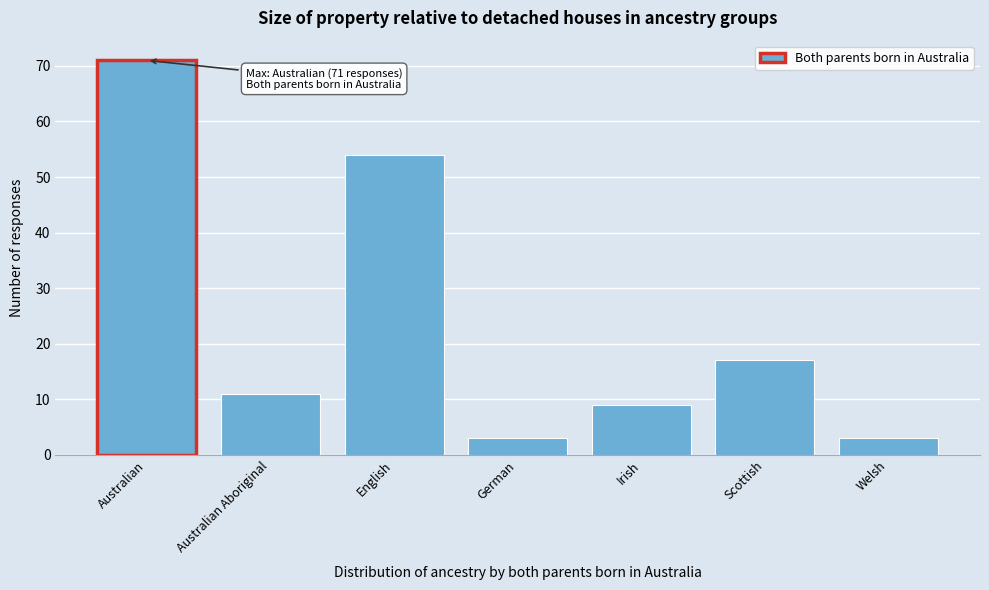

Reading right to left, extract all data points from this chart.

3	17	9	3	54	11	71